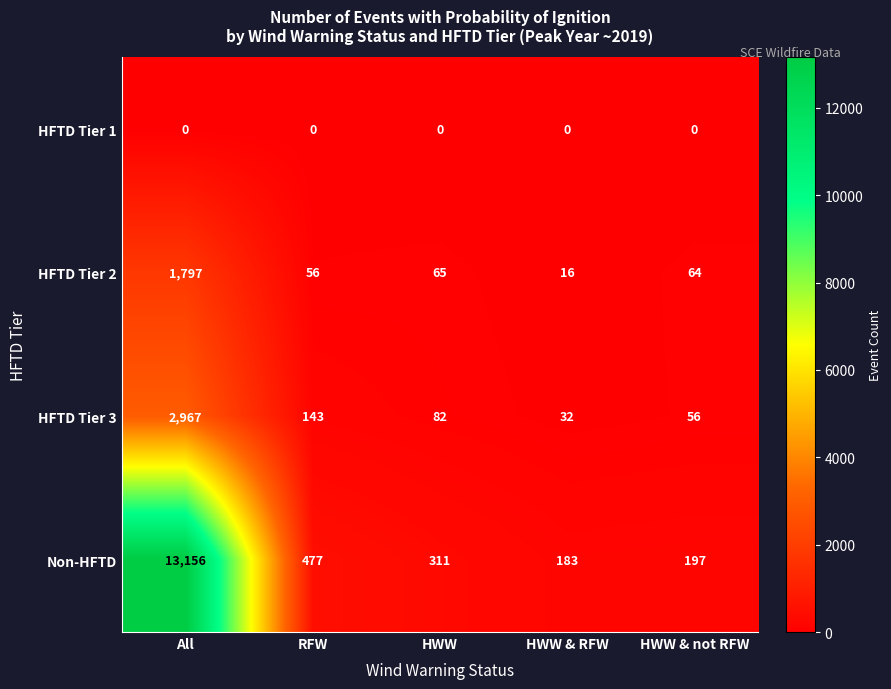

Which category has the highest value across all series?

All